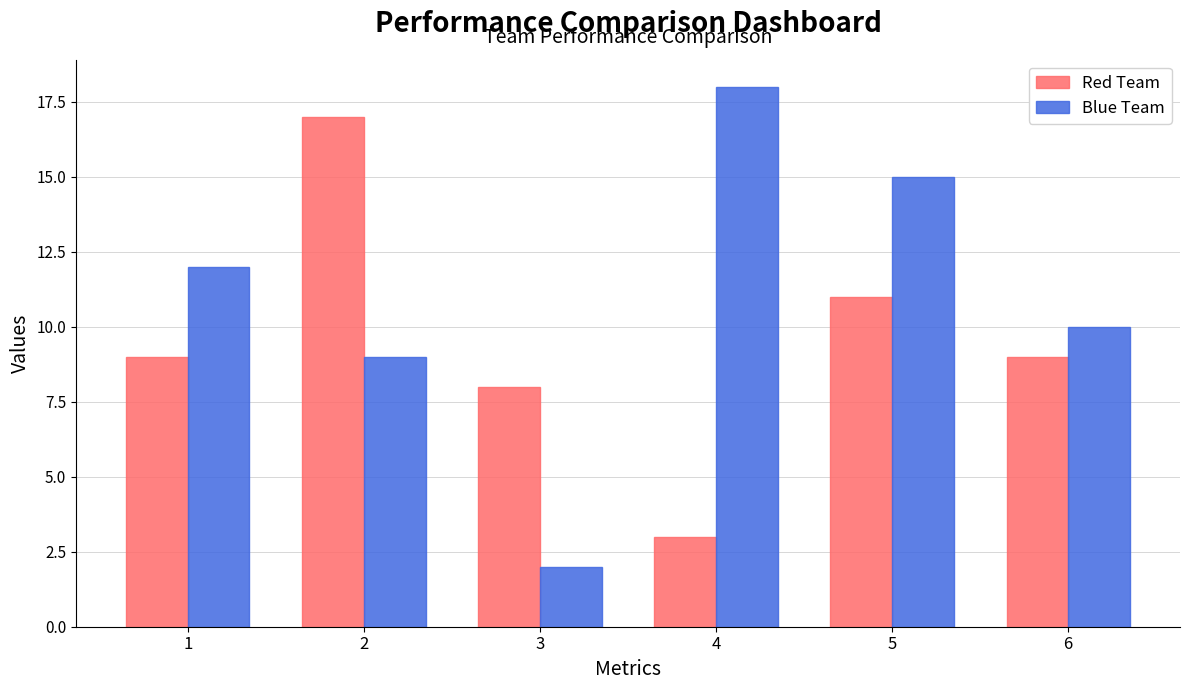

The value of Red Team at 3 is 8. True or false?

True